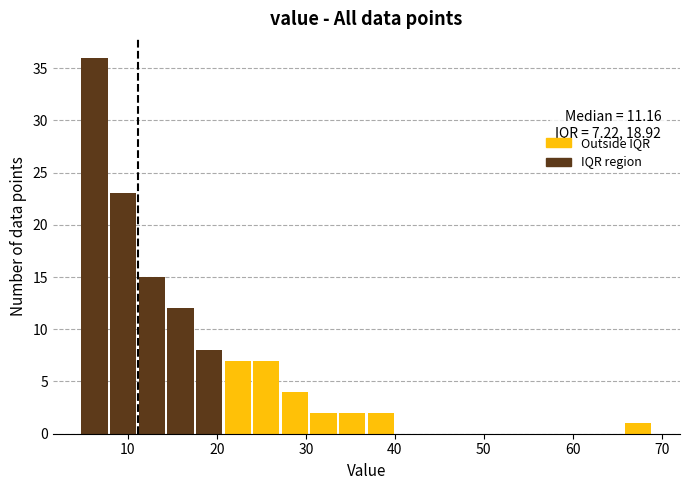

Around what value on the x-axis is the tallest bar? Give the approximate position of its centre, as read against the axis.

6